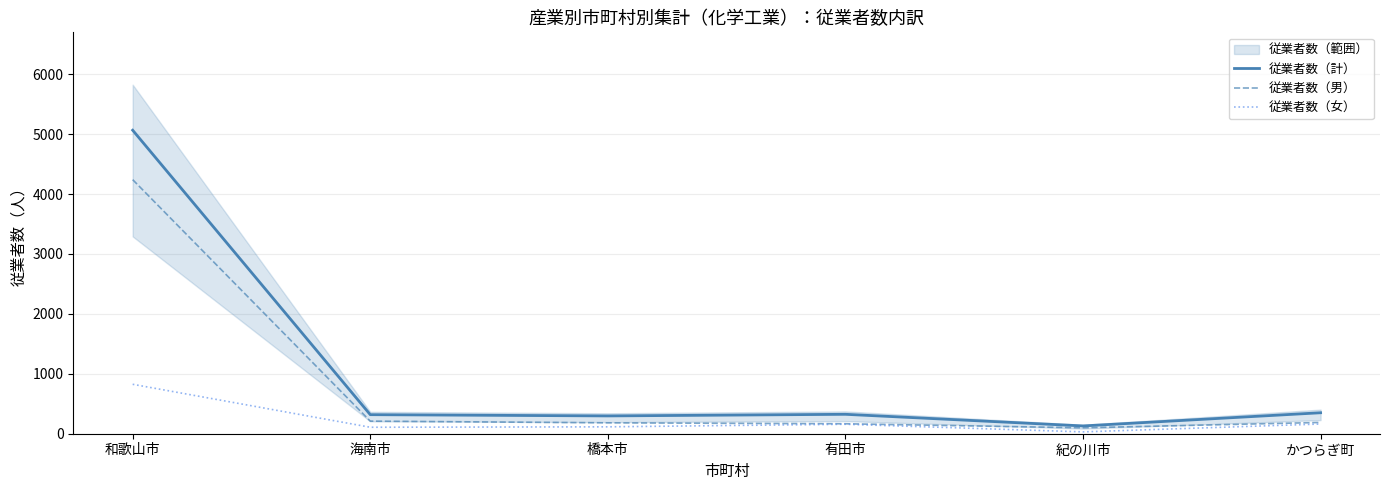

How many data points in 従業者数（女） are less than 158?

3